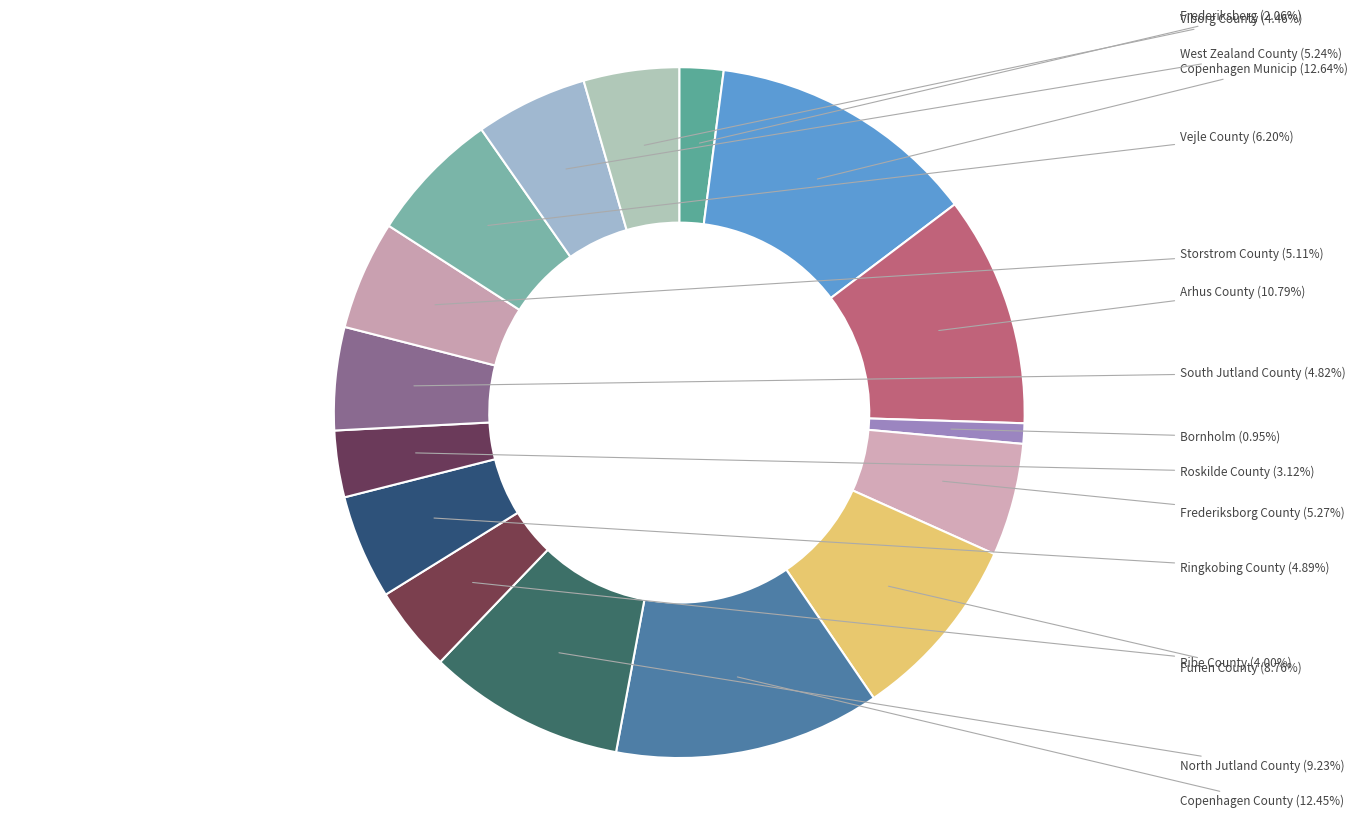

How many segments does this pie chart have?

16